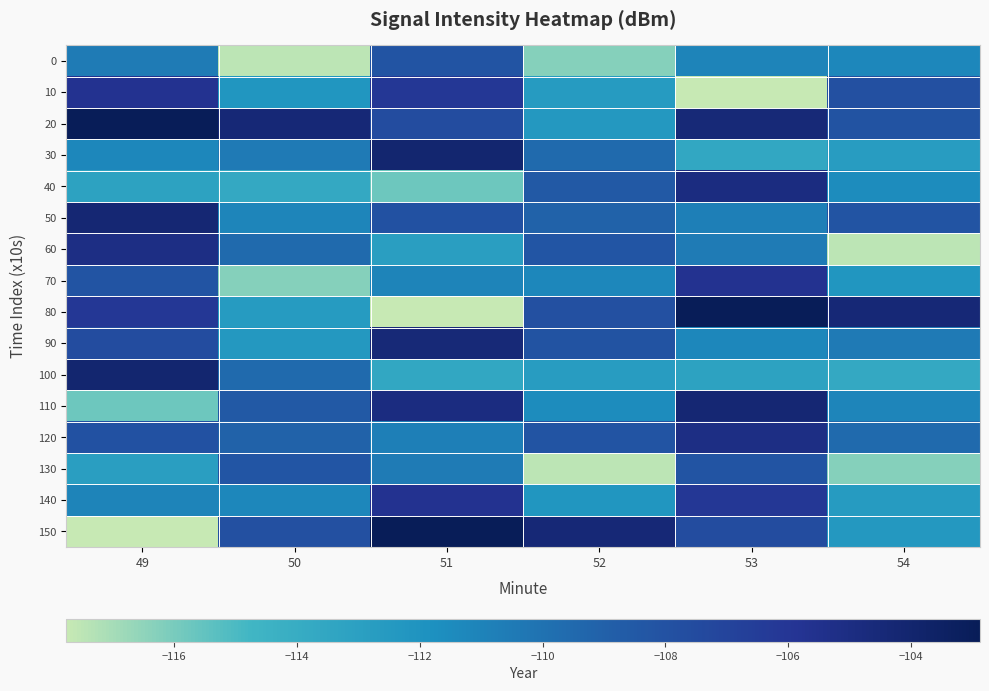

At which category is the sum across all series the highest?

53